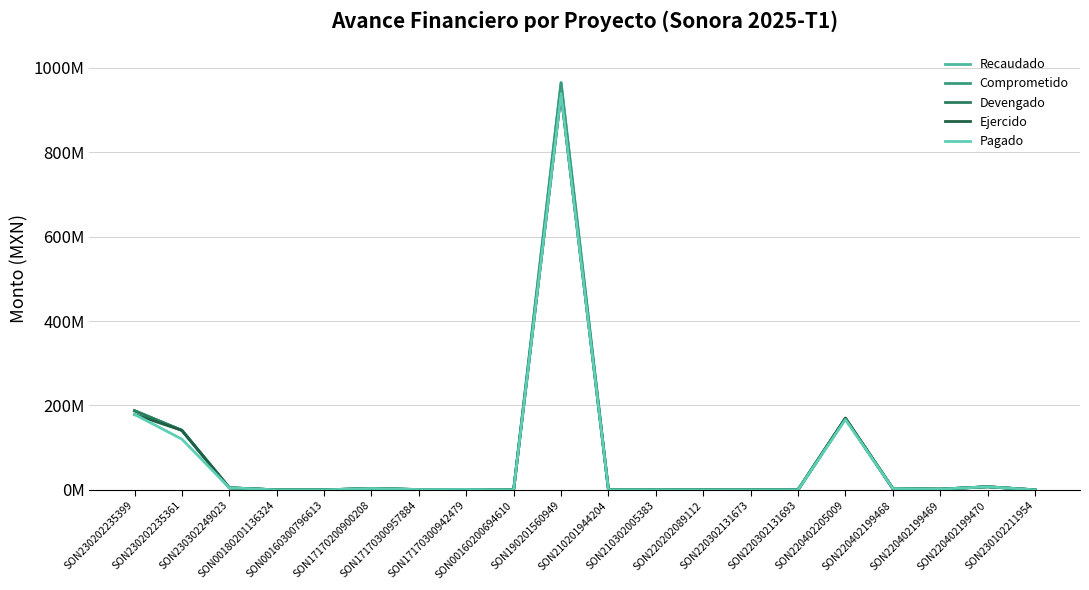

The Recaudado series shows 651495572.5 at SON220202089112. True or false?

False